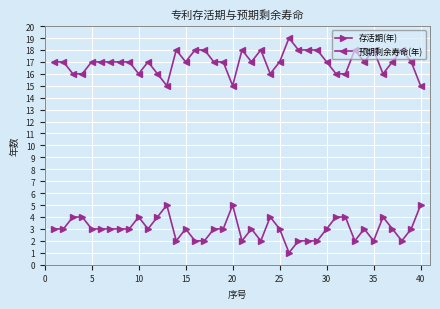

List the series in order of their overall mean, highest first.

预期剩余寿命(年), 存活期(年)